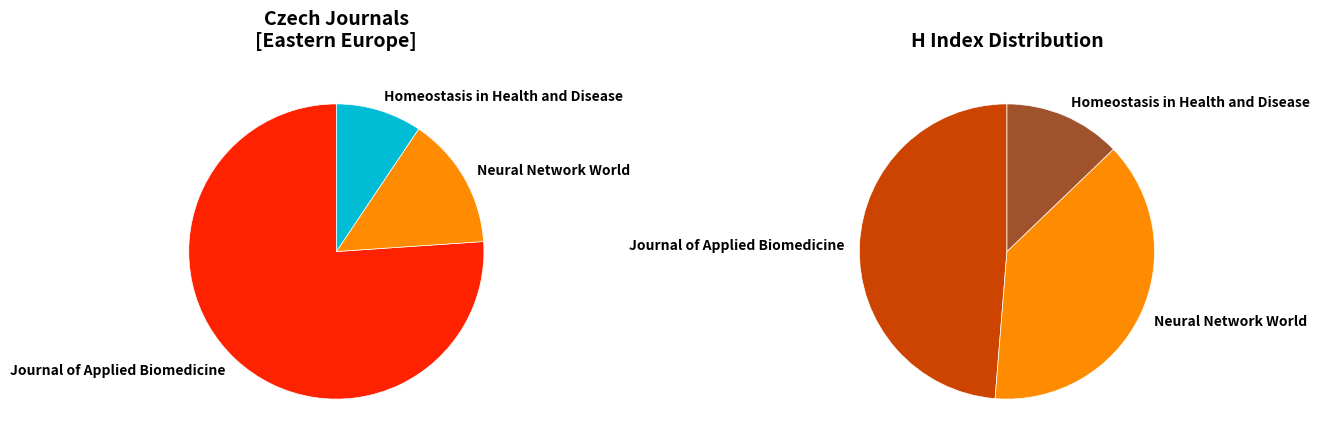

What is the ratio of the value at Neural Network World to the value at Journal of Applied Biomedicine?

0.2